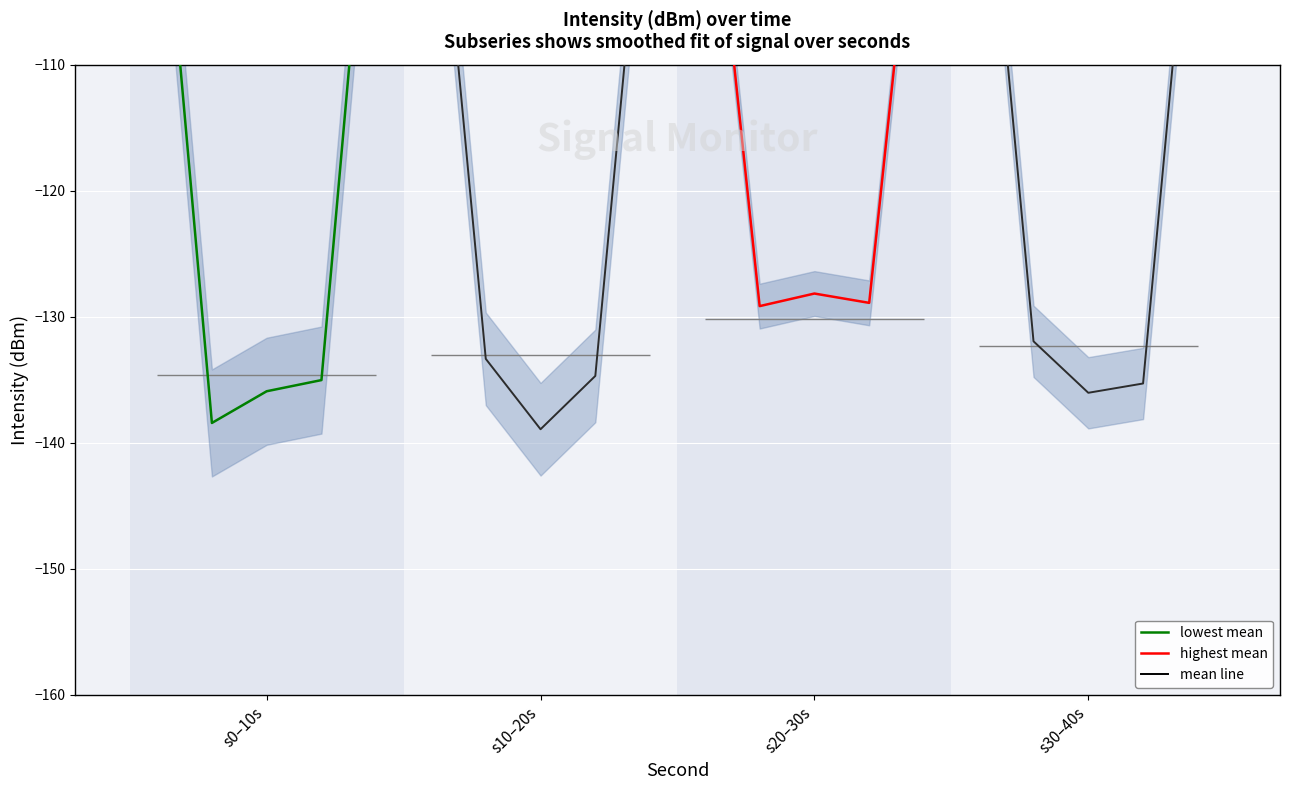

Which category has the lowest value across all series?

s10–20s